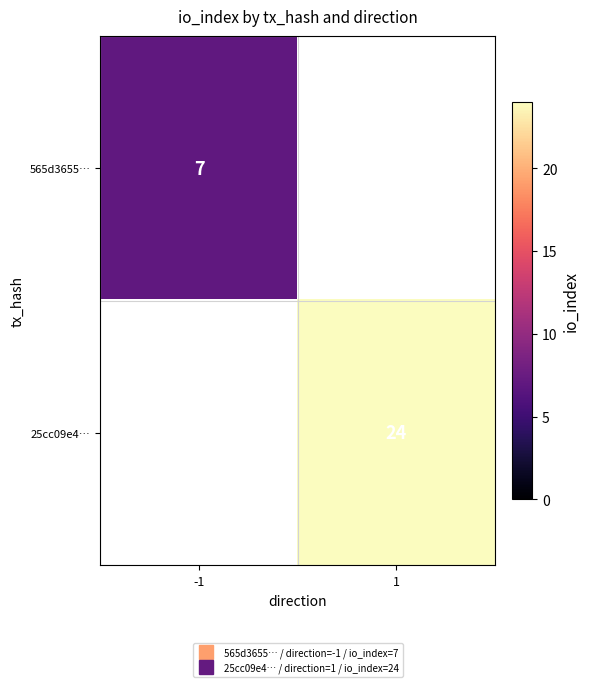

What is the spread (max minus min) of values at 1?

24